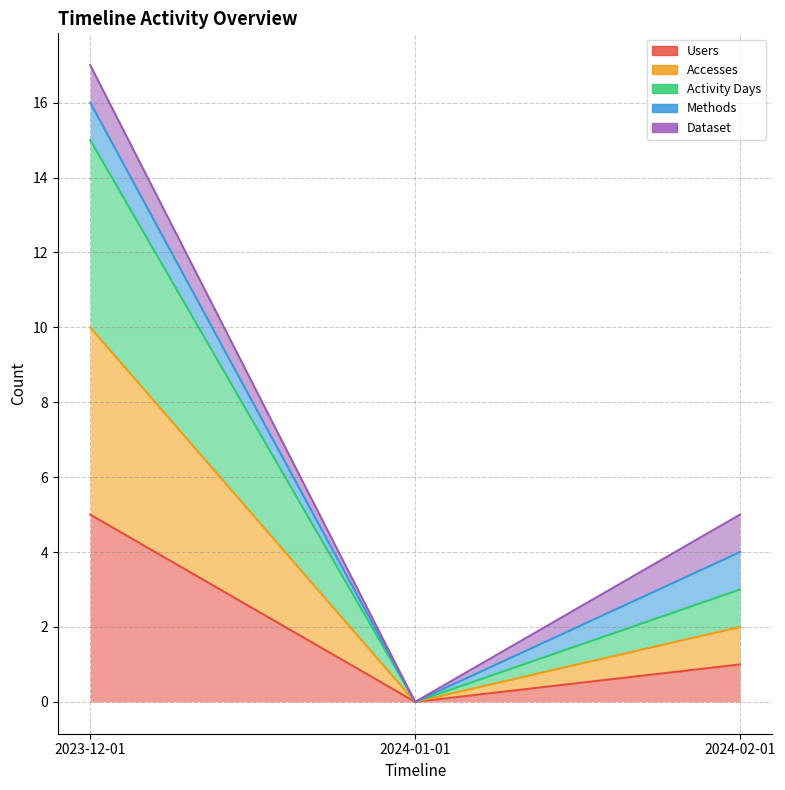

Is the value of Activity Days at 2023-12-01 greater than the value of Accesses at 2023-12-01?

Yes